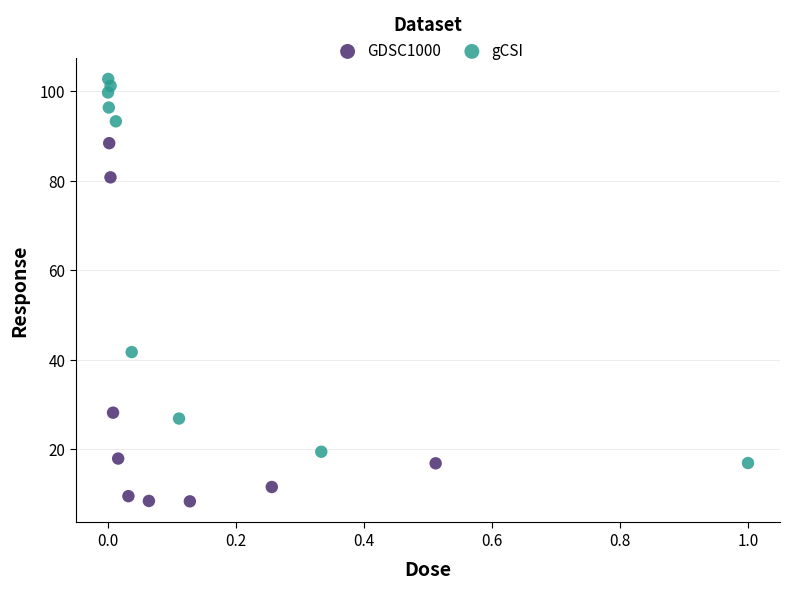

Which series has the widest spread of Y values?

gCSI